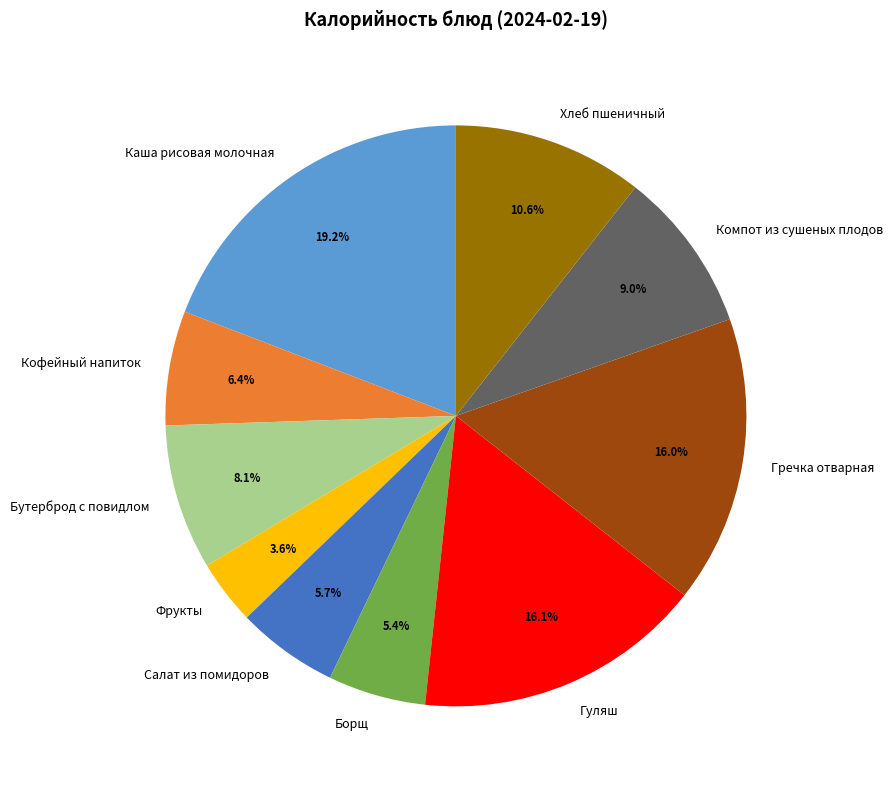

Combined, what portion of the pie is Кофейный напиток and Компот из сушеных плодов?

15.4%